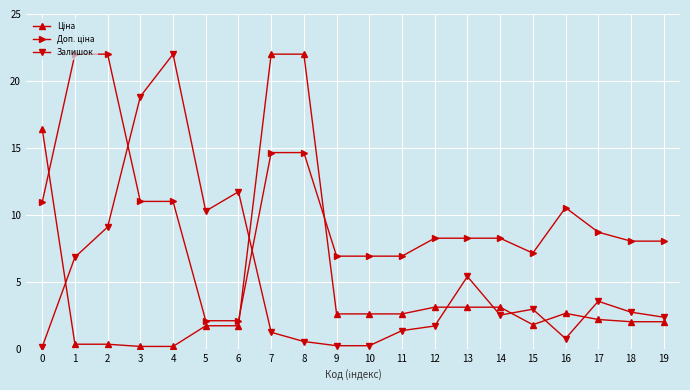

The value of Залишок at 1 is 10.1. True or false?

False